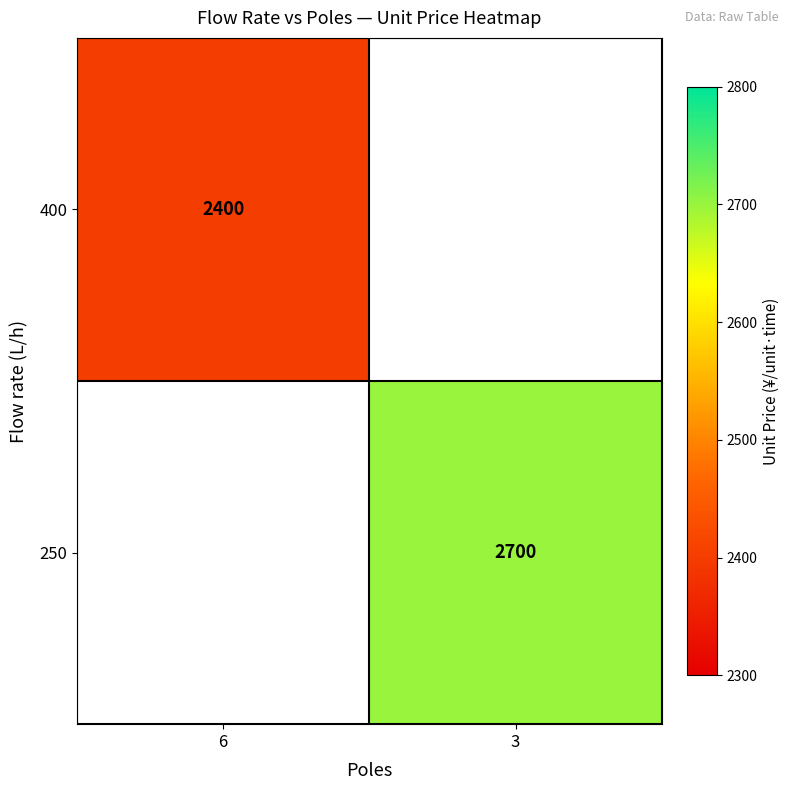

True or false: 400 has a value of 954 at 6.

False